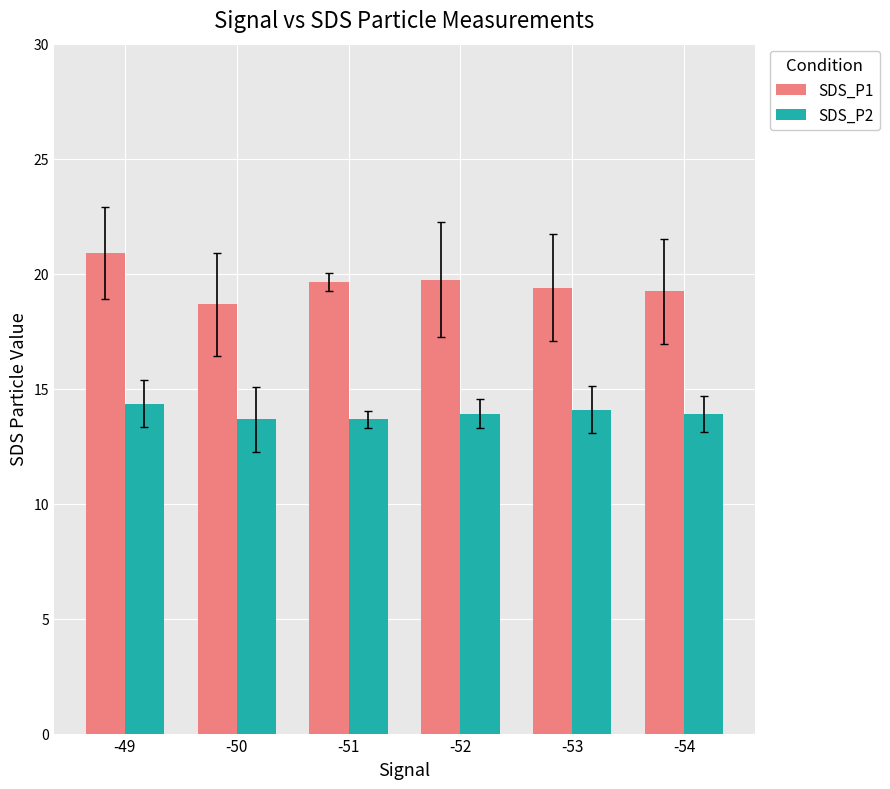

What is the value of the SDS_P2 bar at the 2nd from the left?

13.7